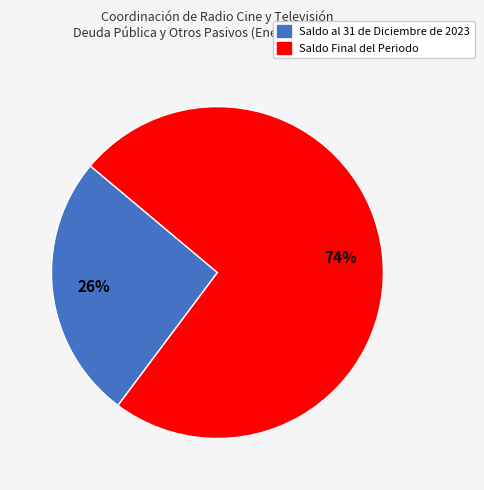

How many slices are in this pie chart?

2